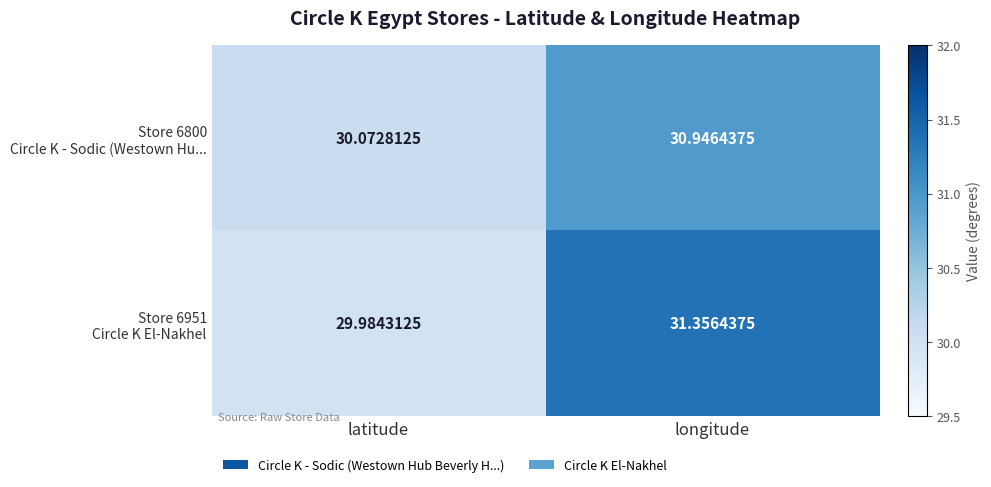

At which category is the sum across all series the highest?

longitude